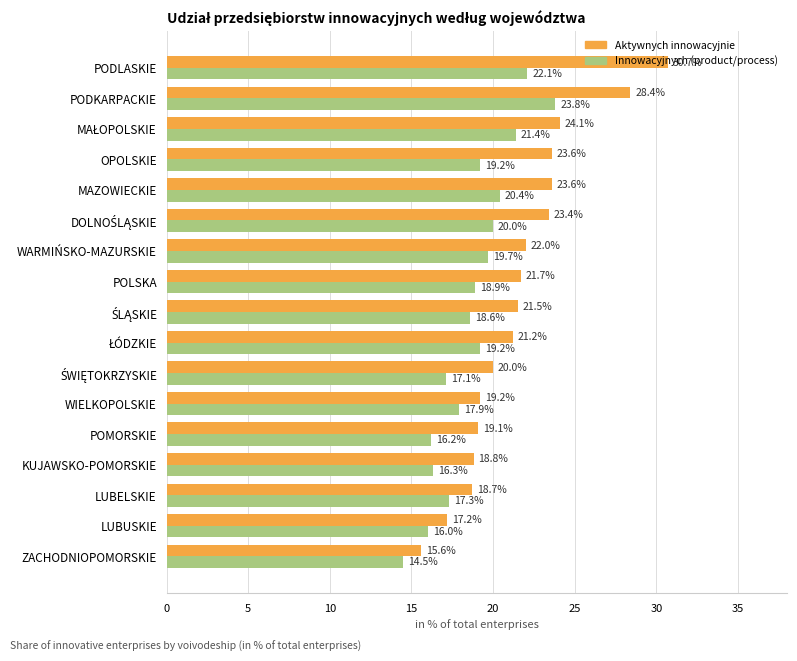

At which category is the sum across all series the highest?

PODLASKIE